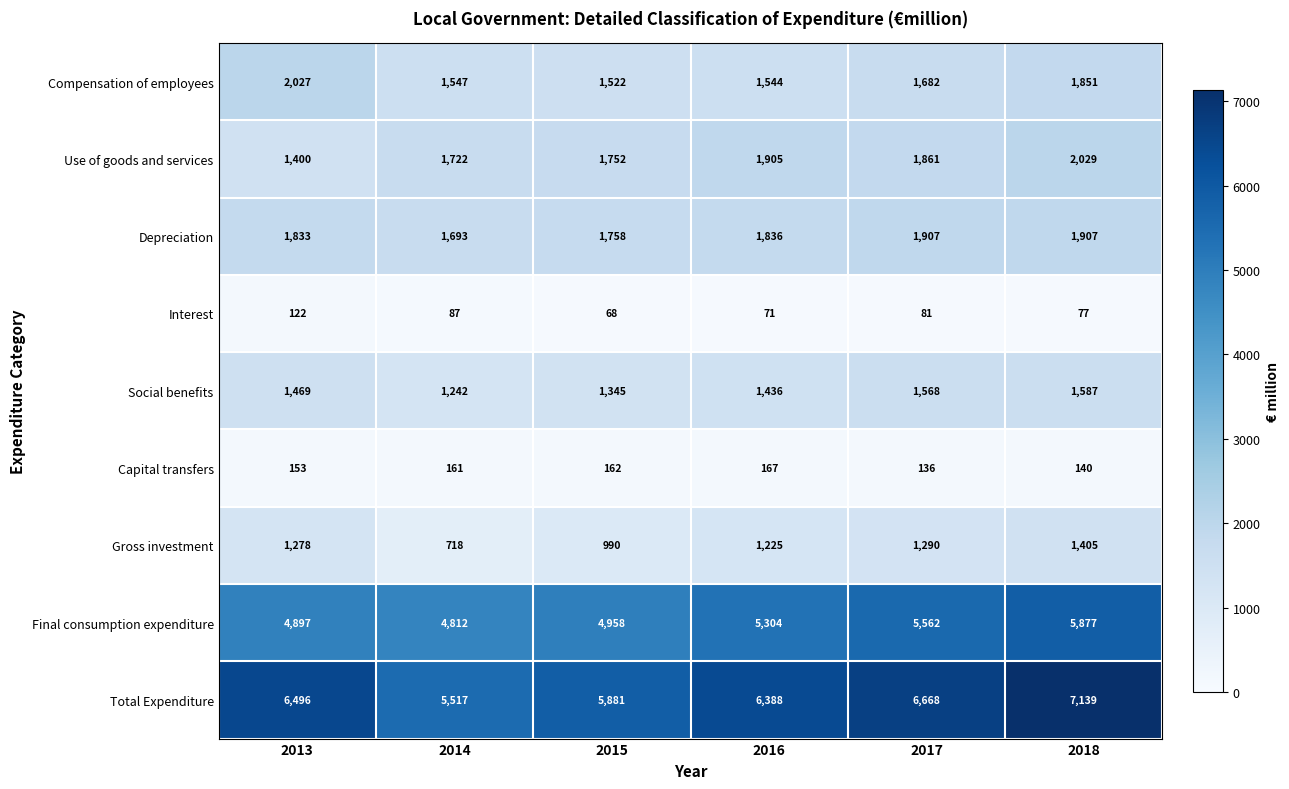

What is the difference between the maximum and minimum values in the Compensation of employees series?

505